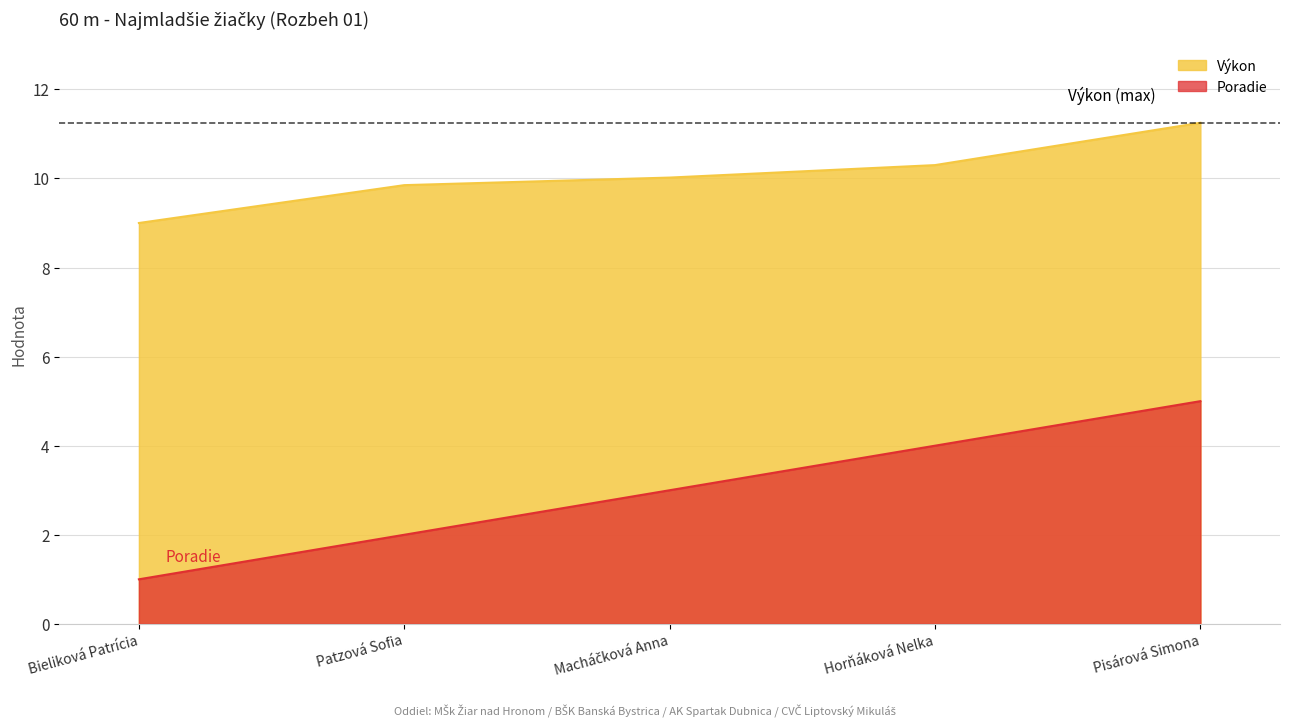

What is the label of the 5th point from the left?

Pisárová Simona